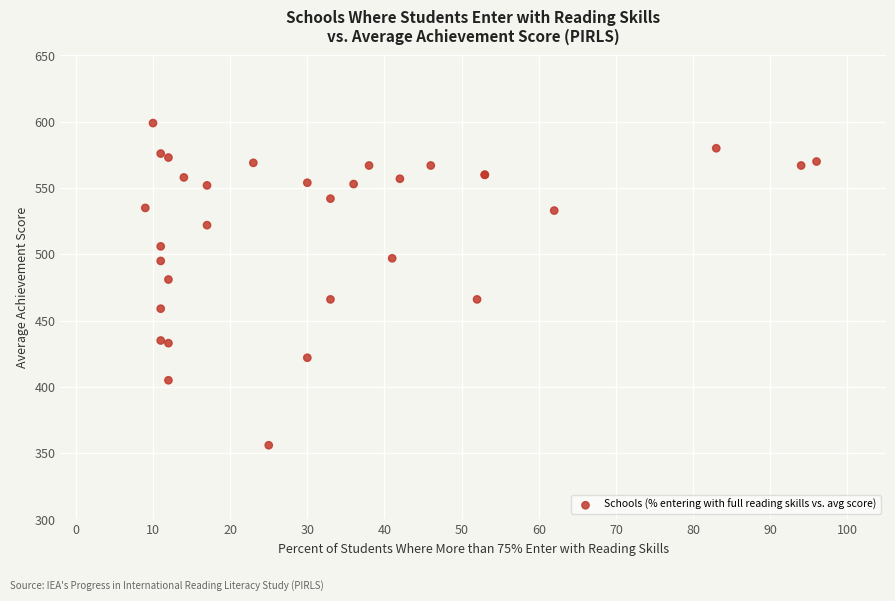

What Y value in the scatter plot is closest to 477?

481